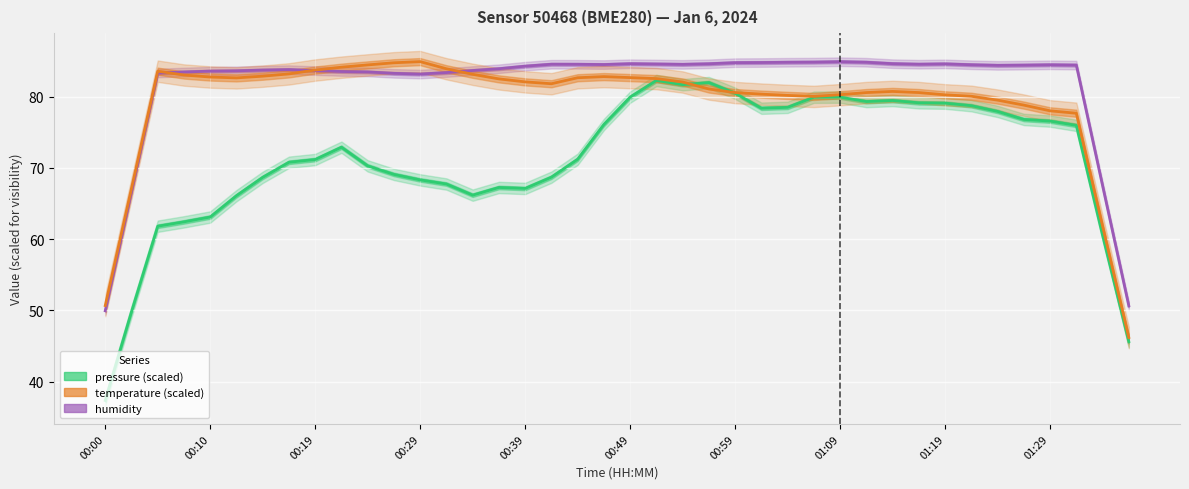

List the series in order of their overall mean, lowest first.

pressure (scaled), temperature (scaled), humidity